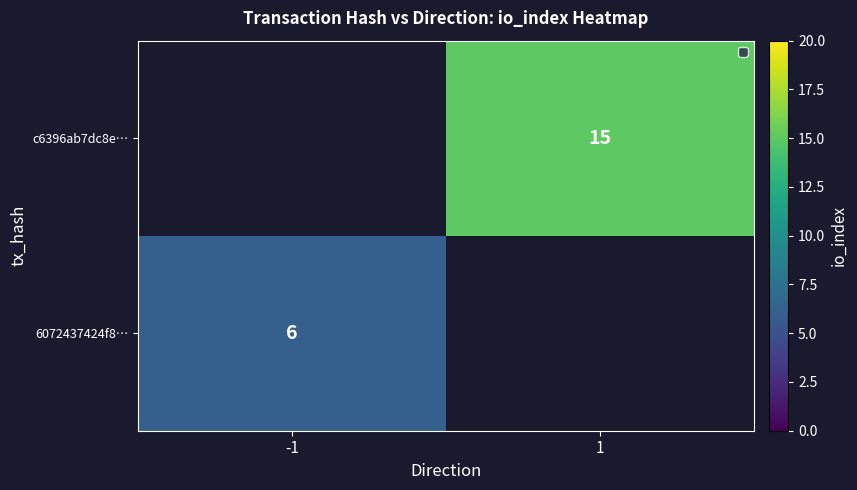

True or false: 6072437424f8… has a value of 6 at -1.

True